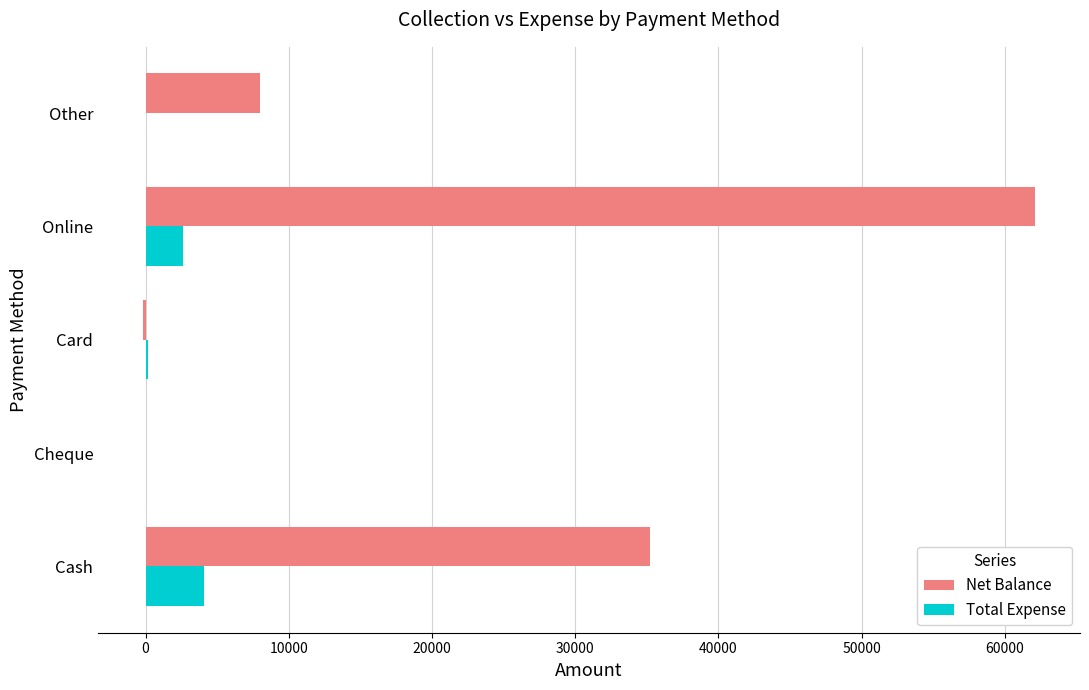

Which series changed the most between Card and Other?

Net Balance